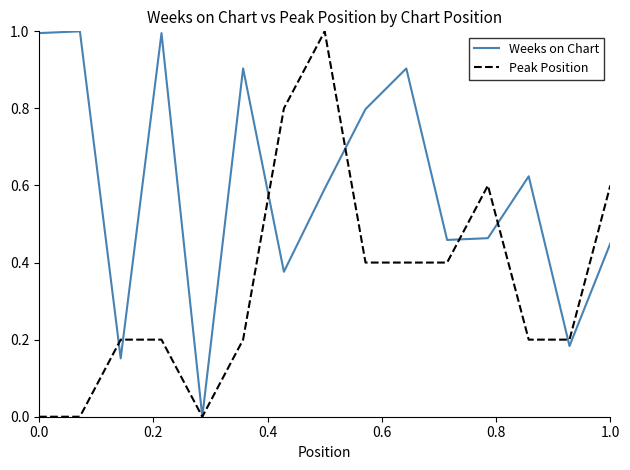

Which series has the largest total across all categories?

Weeks on Chart